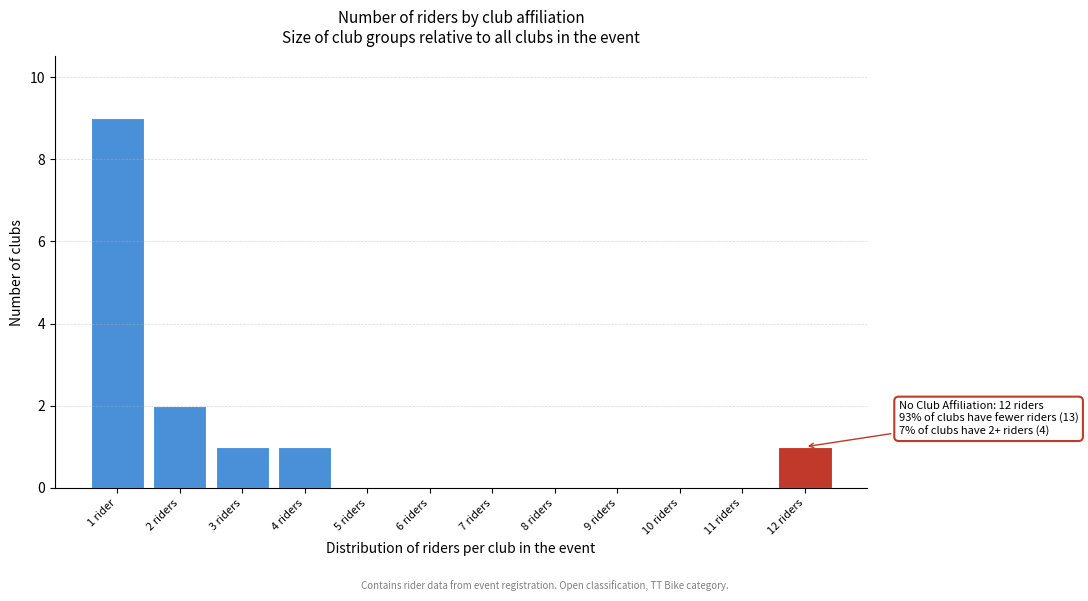

Reading left to right, list all the values displayed in this chart.

1 rider=9	2 riders=2	3 riders=1	4 riders=1	5 riders=0	6 riders=0	7 riders=0	8 riders=0	9 riders=0	10 riders=0	11 riders=0	12 riders=1